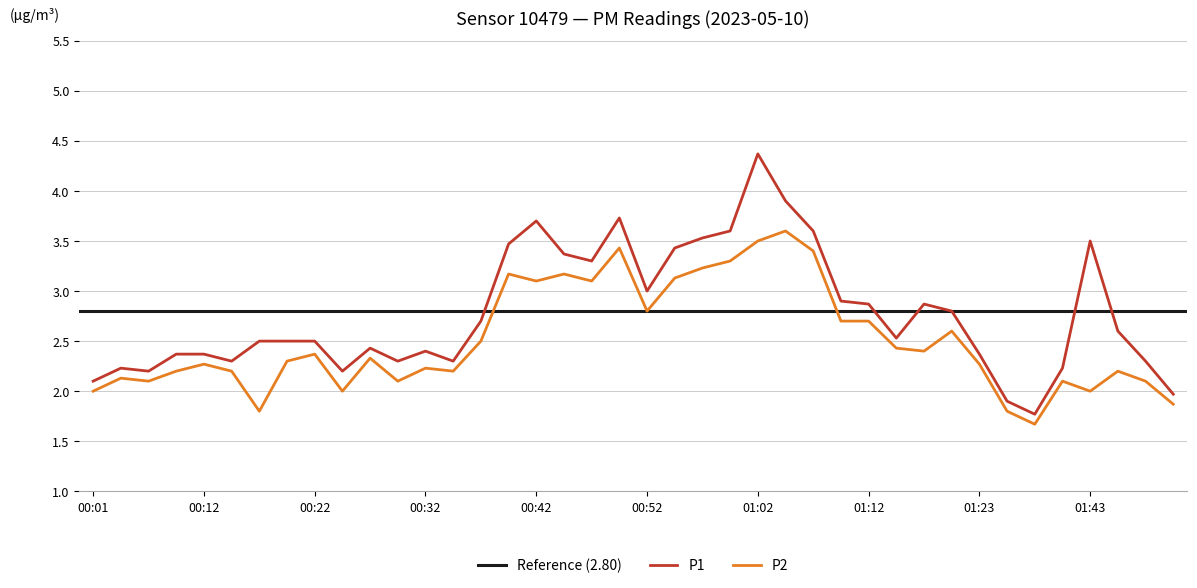

At which category is the sum across all series the highest?

01:02